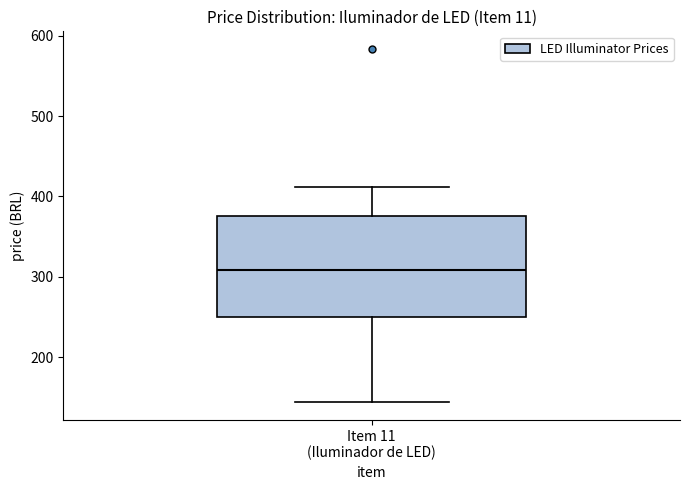

Read this box plot against the y-axis: the position of the median line, the range covered by the box, and the ends of both whiskers. The values are not printed on the chart, so give them approximately, as read against the axis.

median 310, box 250 to 380, whiskers 140 to 410